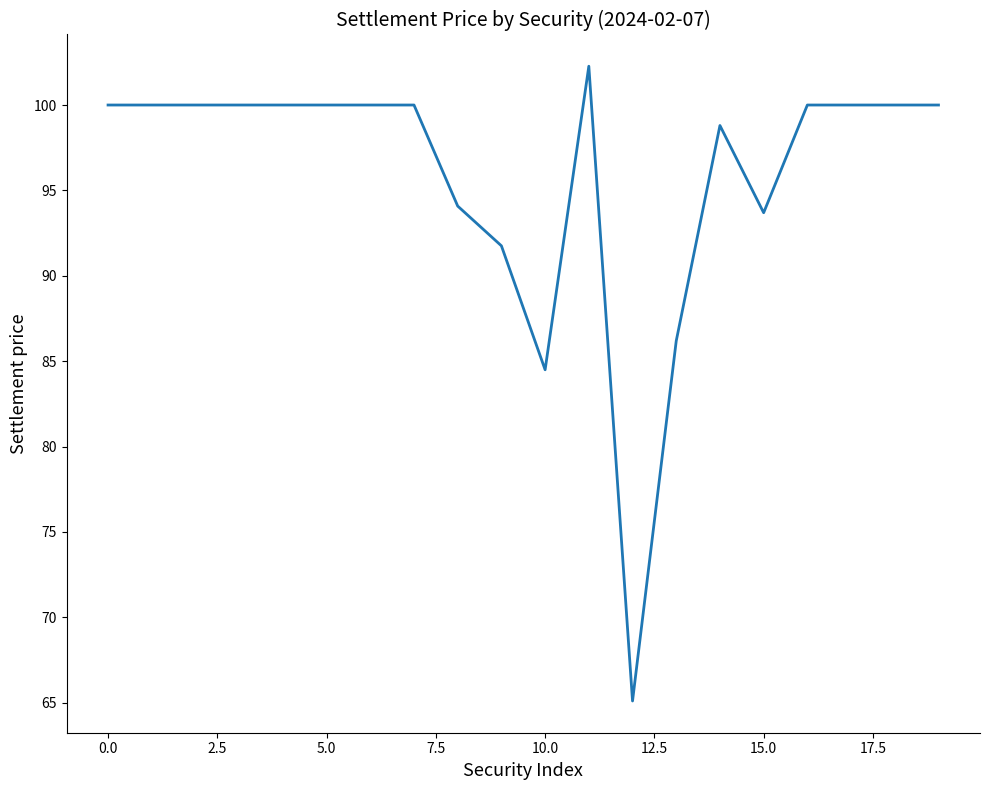

What is the difference between the maximum and minimum values?

37.2